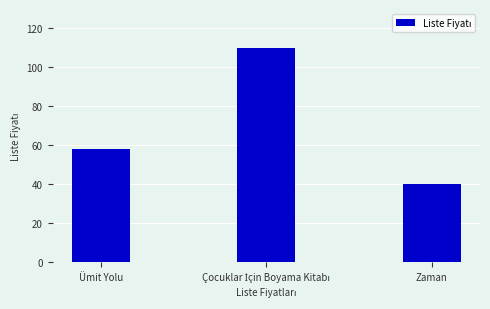

Reading right to left, list all the values displayed in this chart.

40	110	58